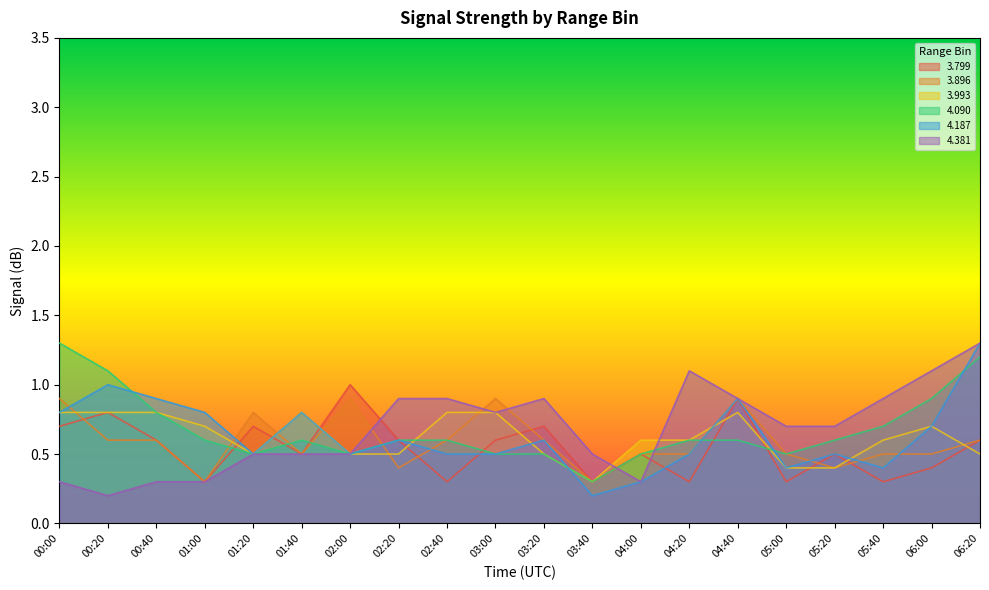

How many data points does each series have?

20